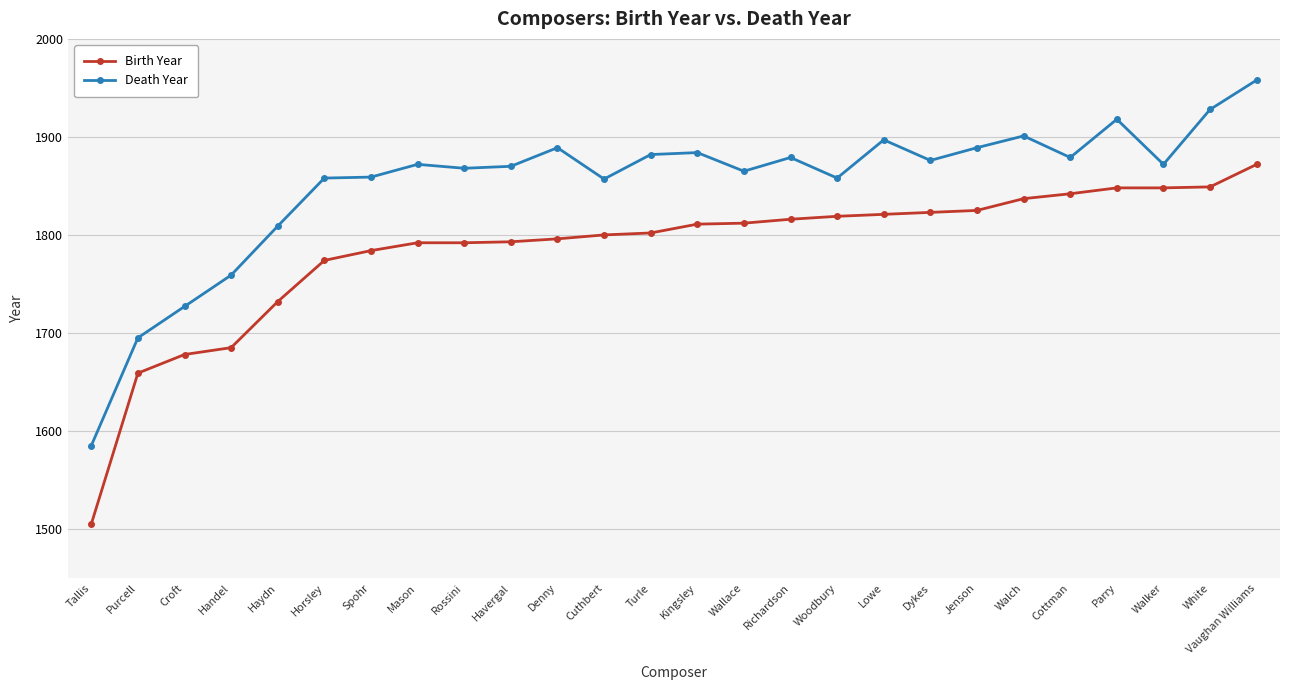

Count the number of data series in this chart.

2